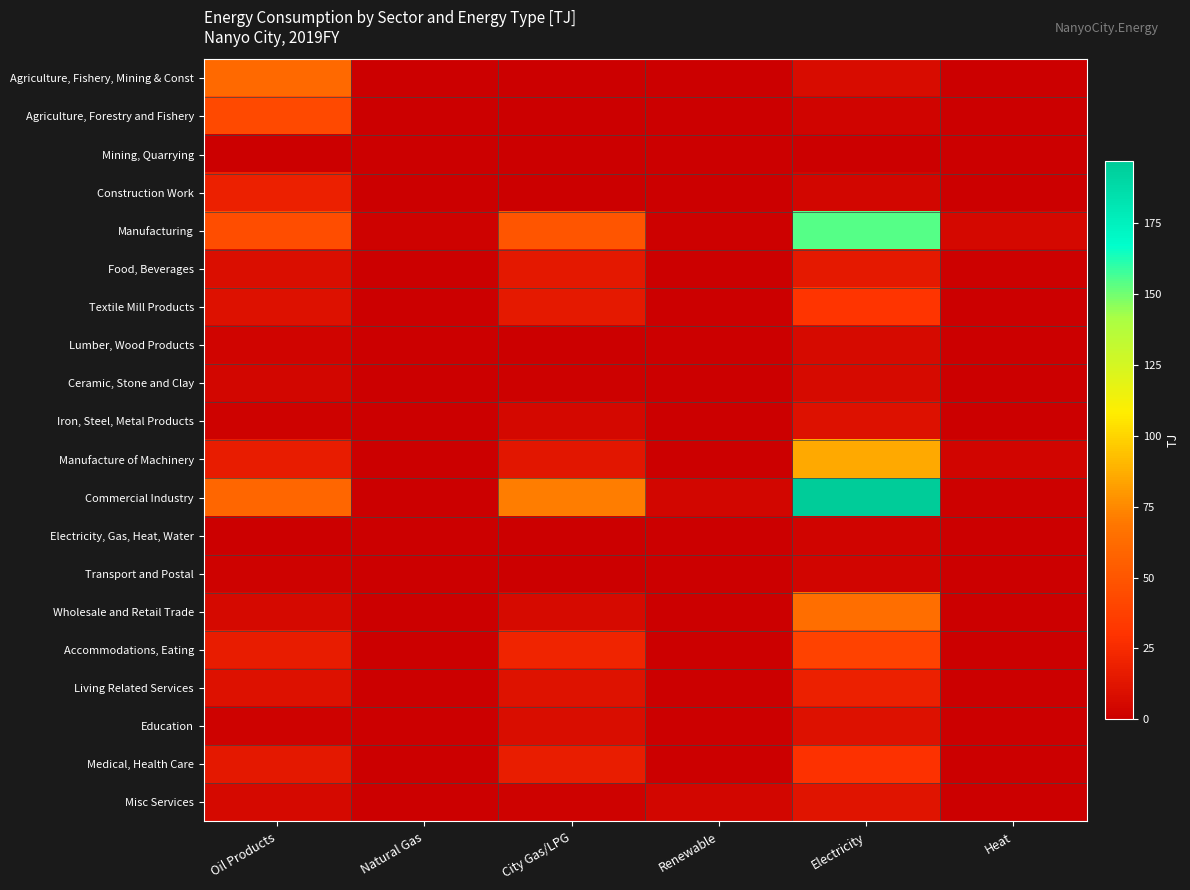

Rank the series by their maximum value, from highest to lowest.

Commercial Industry, Manufacturing, Manufacture of Machinery, Wholesale and Retail Trade, Agriculture, Fishery, Mining & Const, Agriculture, Forestry and Fishery, Accommodations, Eating, Textile Mill Products, Medical, Health Care, Living Related Services, Construction Work, Food, Beverages, Misc Services, Iron, Steel, Metal Products, Education, Lumber, Wood Products, Ceramic, Stone and Clay, Transport and Postal, Electricity, Gas, Heat, Water, Mining, Quarrying